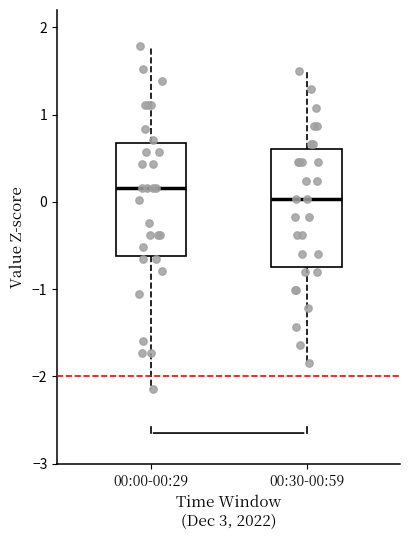

Which box's median line is the highest?

00:00-00:29